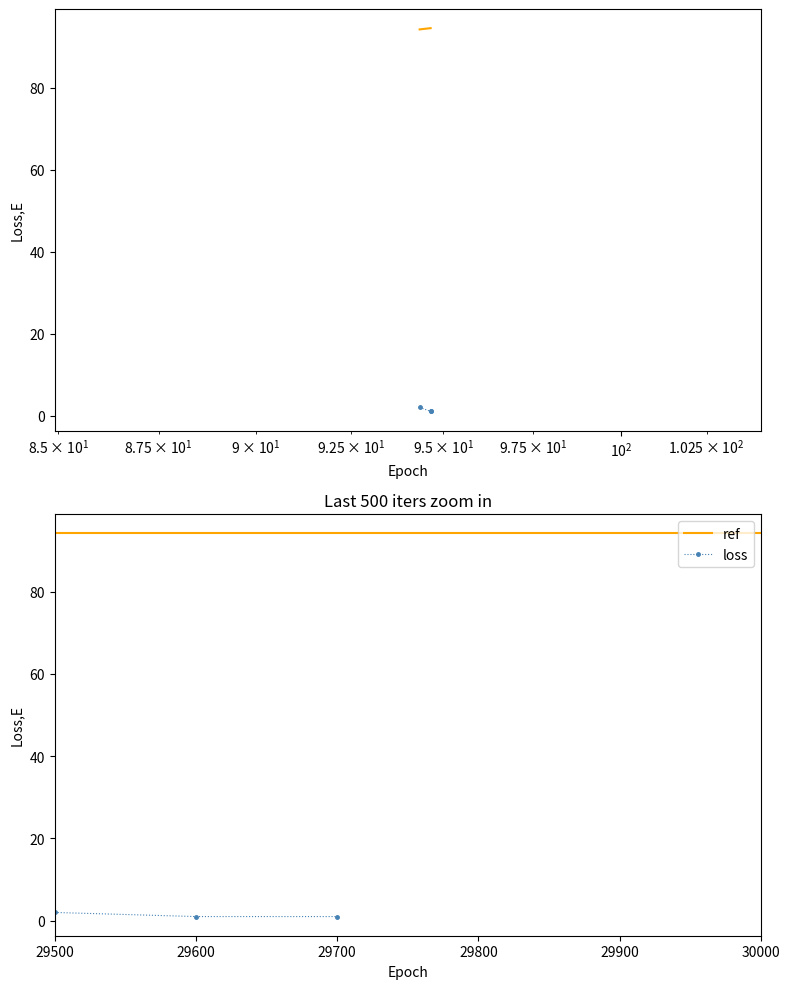

Does the chart have visible grid lines?

No